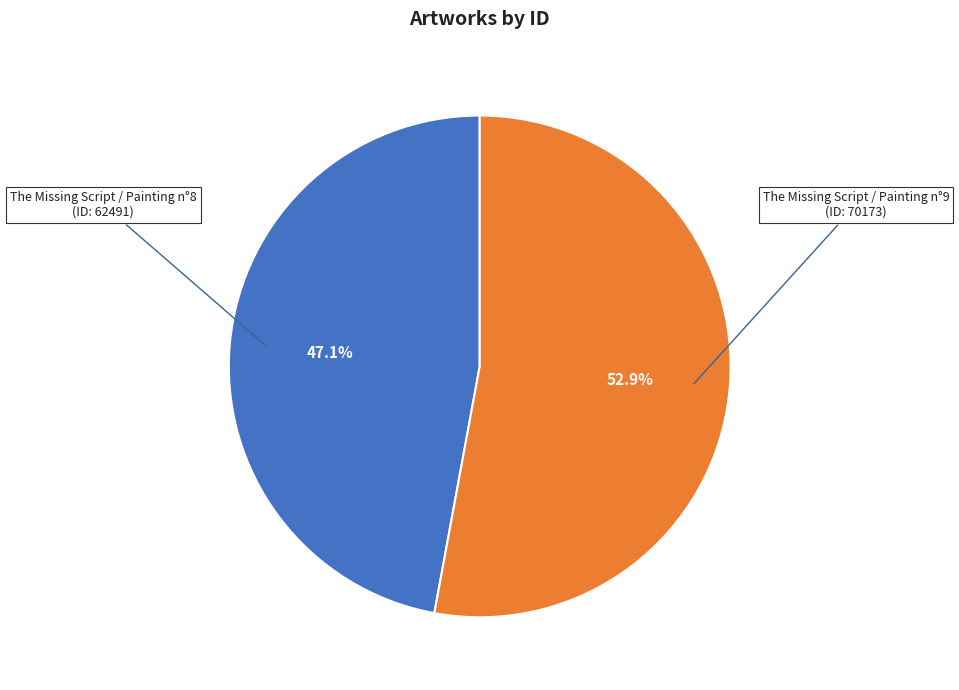

What portion of the pie excludes The Missing Script / Painting n°8?

52.9%